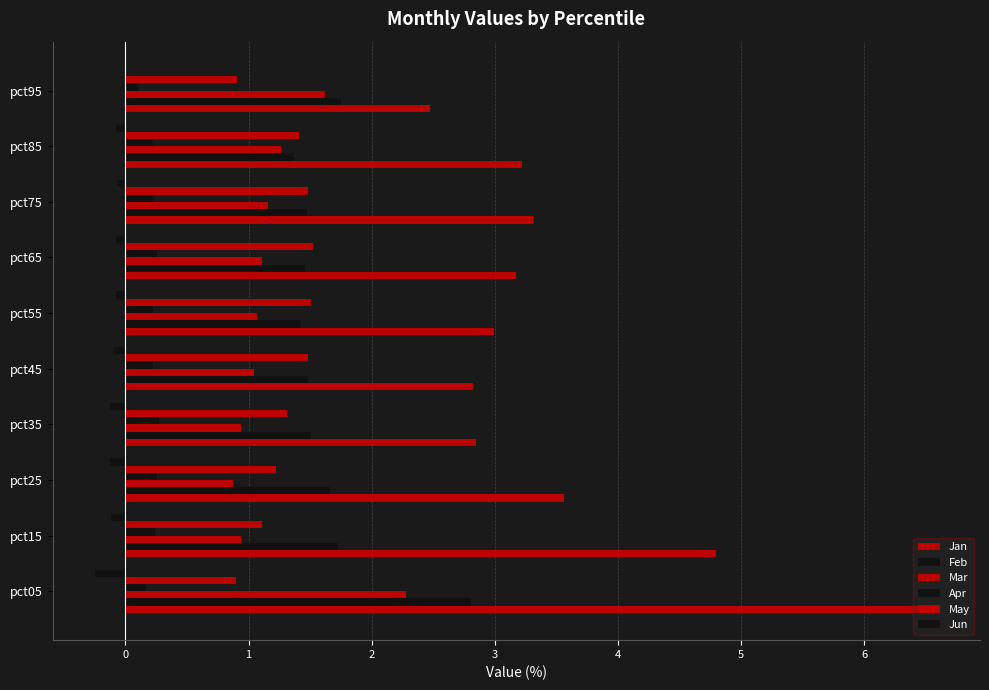

How many distinct data groups are displayed?

6